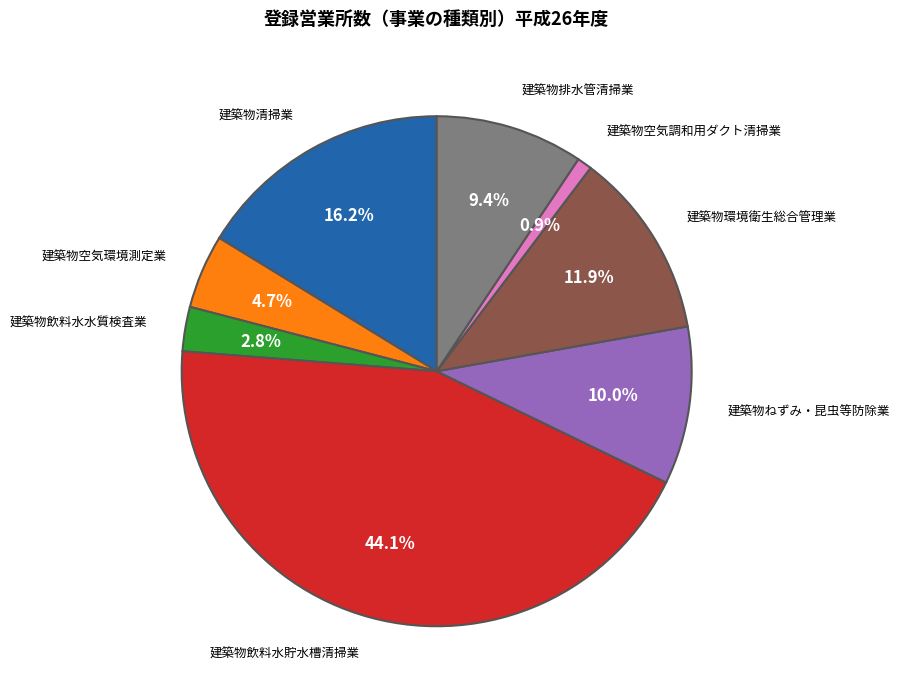

Does any single category account for the majority?

No